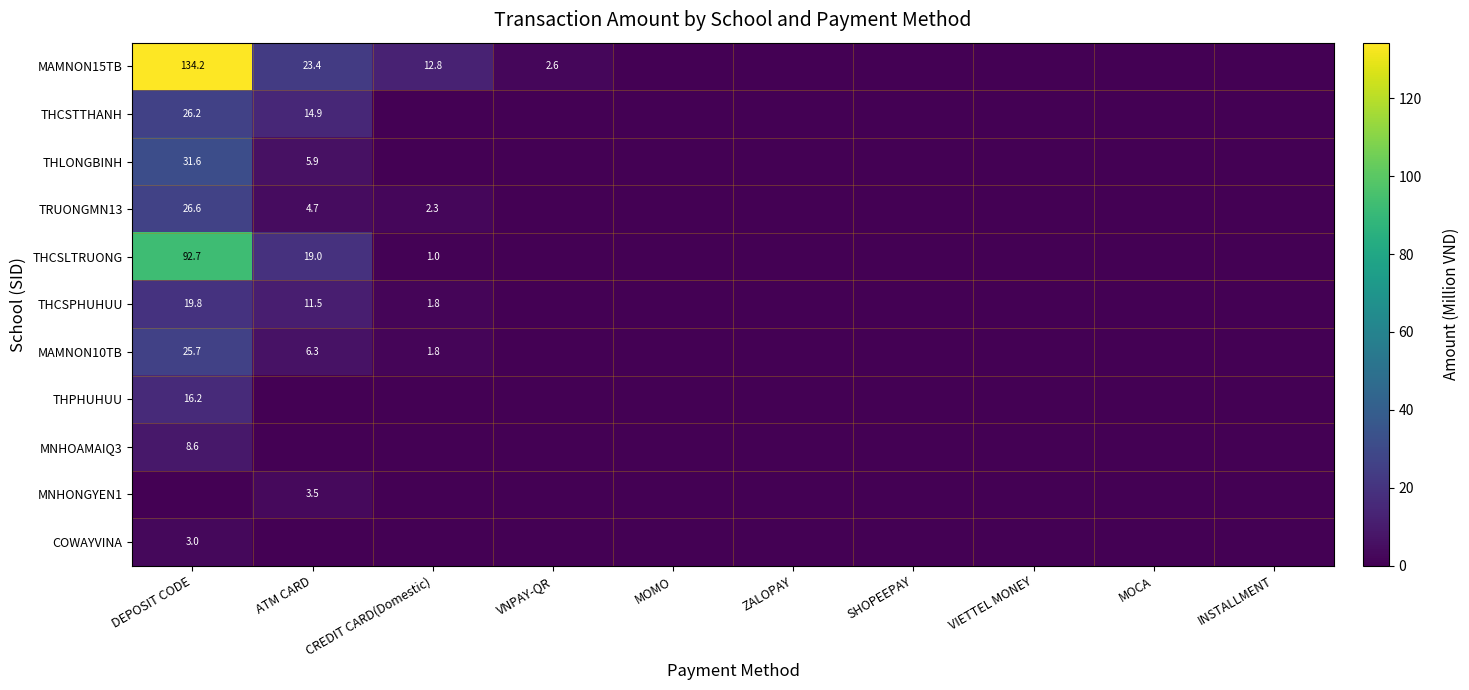

At which label is THCSLTRUONG closest to 46?

ATM CARD